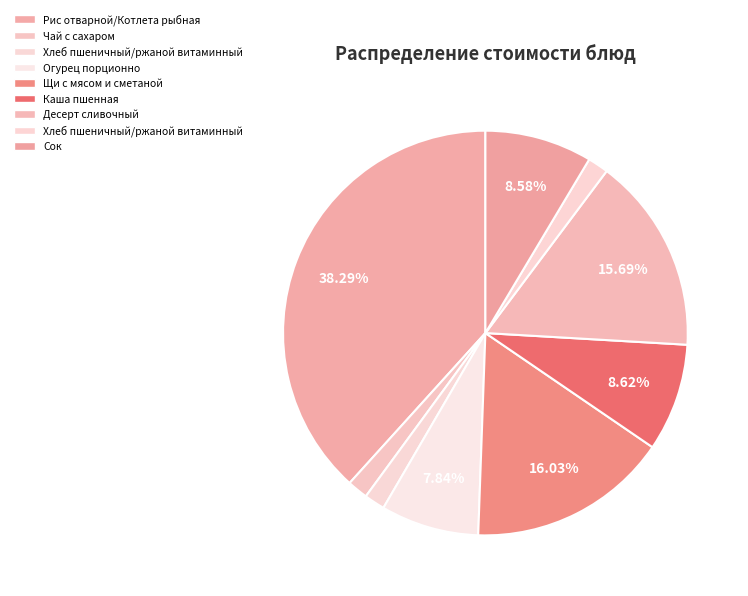

What is the smallest slice in the pie chart?

Чай с сахаром